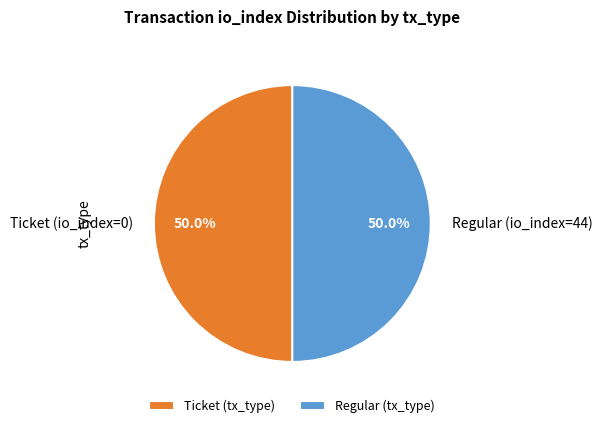

To the nearest percent, what is the average slice percentage?

50%